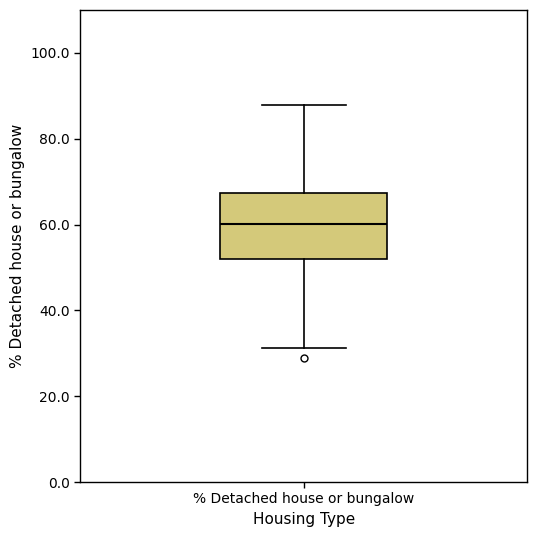

Where is the lower edge of the box for % Detached house or bungalow on the y-axis? The values are not printed on the chart, so give them approximately, as read against the axis.

52